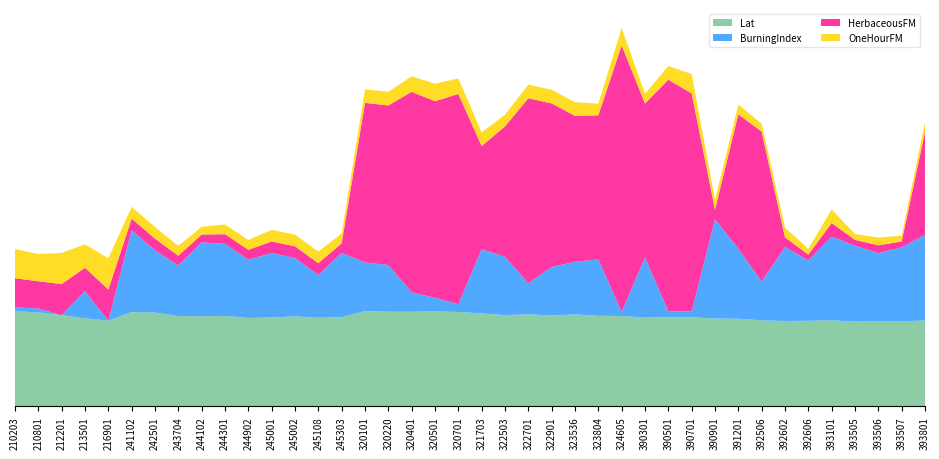

Reading left to right, extract all data points from this chart.

Lat: 210203=48.9	210801=48.3	212201=46.9	213501=45.3	216901=44.0	241102=48.5	242501=48.2	243704=46.4	244102=46.3	244301=46.5	244902=45.5	245001=45.7	245002=46.3	245108=45.6	245303=45.8	320101=49.0	320220=48.6	320401=48.6	320501=48.8	320701=48.5	321703=47.8	322503=46.9	322701=47.3	322901=46.7	323536=47.3	323804=46.5	324605=46.5	390301=45.6	390501=45.9	390701=45.8	390901=45.1	391201=45.1	392506=44.2	392602=43.9	392606=44.0	393101=44.2	393505=43.6	393506=43.8	393507=43.7	393801=44.1
BurningIndex: 210203=2.0	210801=2.0	212201=0.0	213501=14.0	216901=0.0	241102=42.0	242501=32.0	243704=26.0	244102=38.0	244301=37.0	244902=30.0	245001=33.0	245002=30.0	245108=22.0	245303=33.0	320101=25.0	320220=24.0	320401=10.0	320501=7.0	320701=4.0	321703=33.0	322503=30.0	322701=16.0	322901=25.0	323536=27.0	323804=29.0	324605=2.0	390301=31.0	390501=3.0	390701=3.0	390901=51.0	391201=36.0	392506=20.0	392602=38.0	392606=31.0	393101=43.0	393505=39.0	393506=35.0	393507=38.0	393801=44.0
HerbaceousFM: 210203=15.0	210801=14.0	212201=16.0	213501=12.0	216901=16.0	241102=6.0	242501=6.0	243704=5.0	244102=4.0	244301=5.0	244902=5.0	245001=6.0	245002=6.0	245108=6.0	245303=5.0	320101=82.0	320220=82.0	320401=103.0	320501=101.0	320701=108.0	321703=53.0	322503=67.0	322701=95.0	322901=84.0	323536=75.0	323804=74.0	324605=137.0	390301=79.0	390501=119.0	390701=112.0	390901=5.0	391201=69.0	392506=77.0	392602=5.0	392606=3.0	393101=7.0	393505=3.0	393506=4.0	393507=3.0	393801=53.0
OneHourFM: 210203=15.0	210801=14.0	212201=16.0	213501=12.0	216901=16.0	241102=6.0	242501=6.0	243704=5.0	244102=4.0	244301=5.0	244902=5.0	245001=6.0	245002=6.0	245108=6.0	245303=5.0	320101=7.0	320220=7.0	320401=8.0	320501=9.0	320701=8.0	321703=7.0	322503=6.0	322701=7.0	322901=7.0	323536=7.0	323804=6.0	324605=9.0	390301=5.0	390501=7.0	390701=10.0	390901=5.0	391201=5.0	392506=4.0	392602=5.0	392606=3.0	393101=7.0	393505=3.0	393506=4.0	393507=3.0	393801=5.0